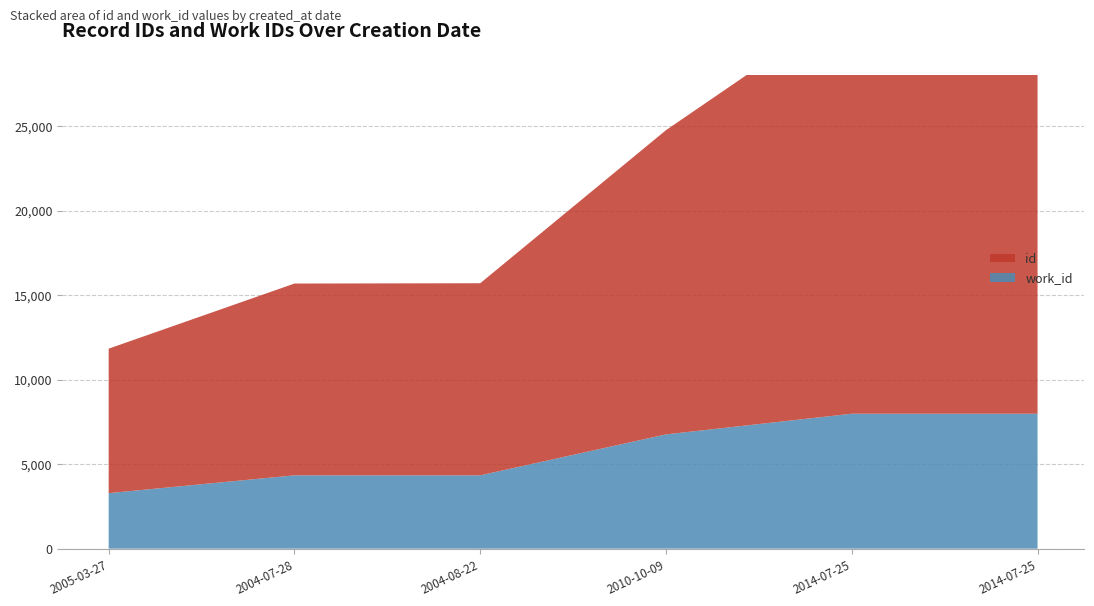

Reading left to right, what are all the values shown in this chart?

id: 8547	11346	11364	17998	24295	24303
work_id: 3285	4339	4339	6761	7984	7984